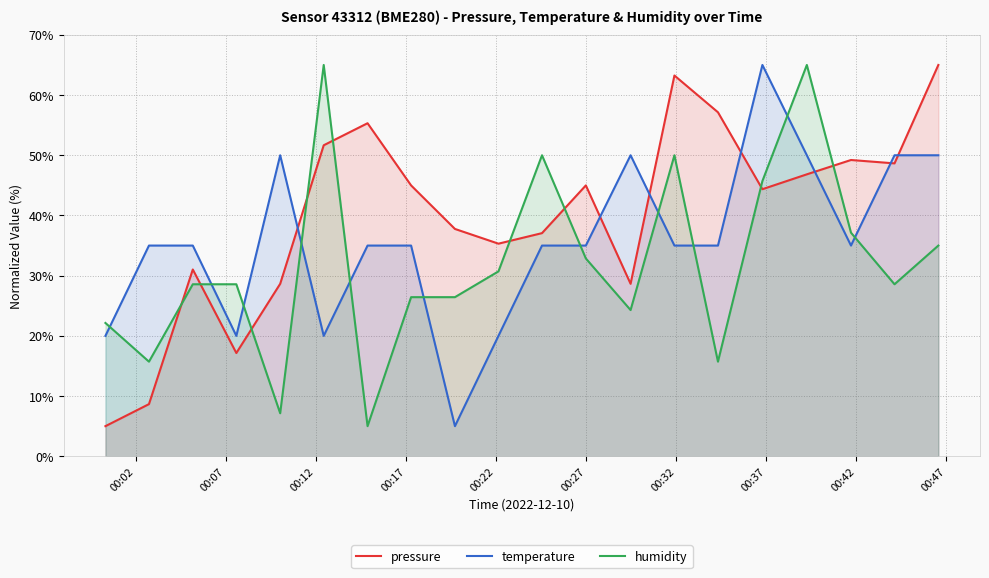

What is the maximum value shown in the chart?

65.0